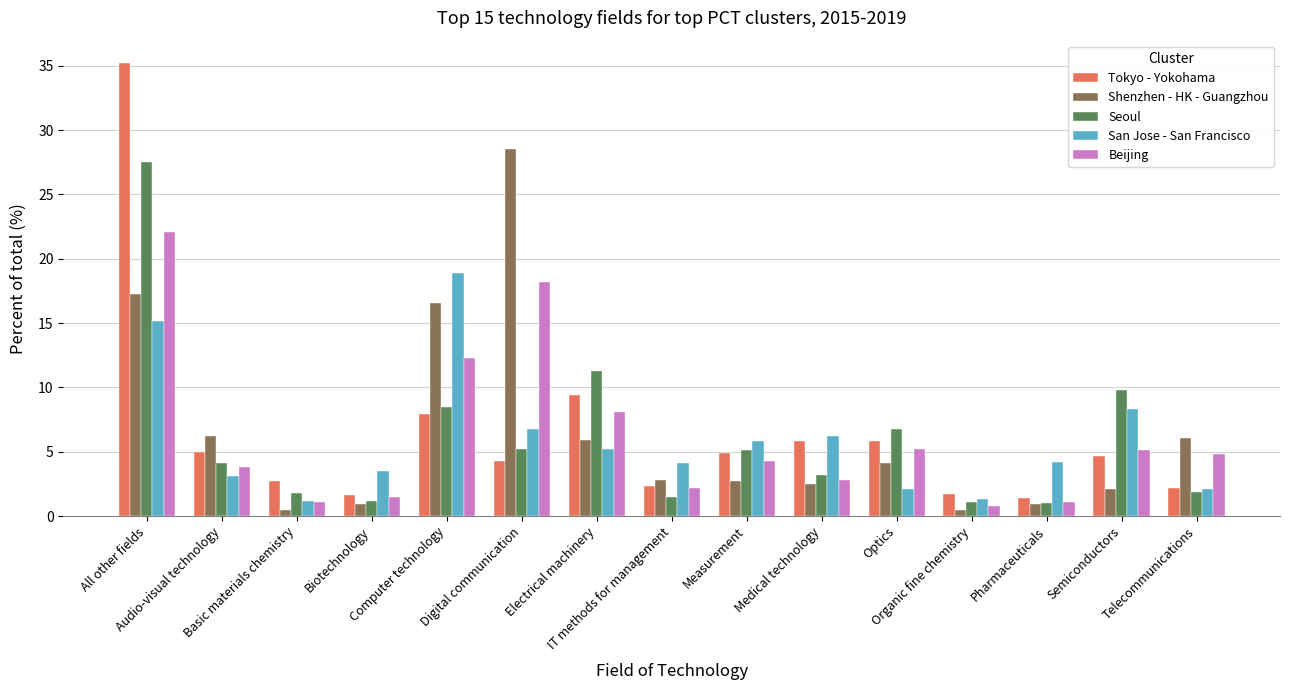

Between Digital communication and Electrical machinery, which series saw the biggest shift?

Shenzhen - HK - Guangzhou